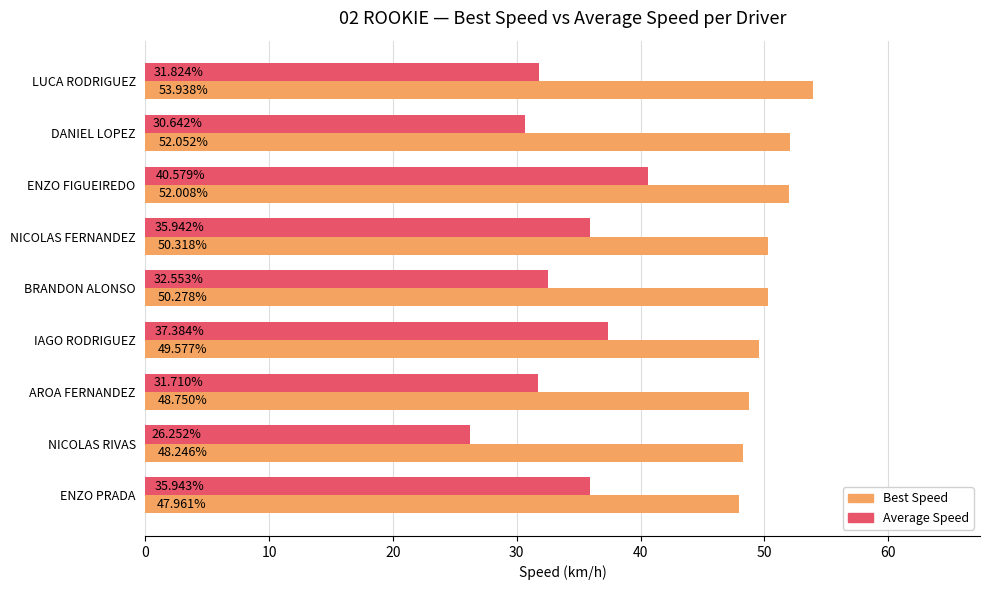

At how many categories does at least one series exceed 43?

9